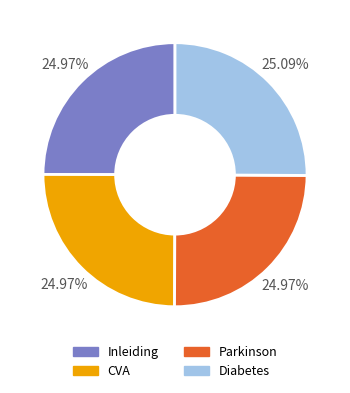

True or false: Inleiding accounts for 25% of the total.

True